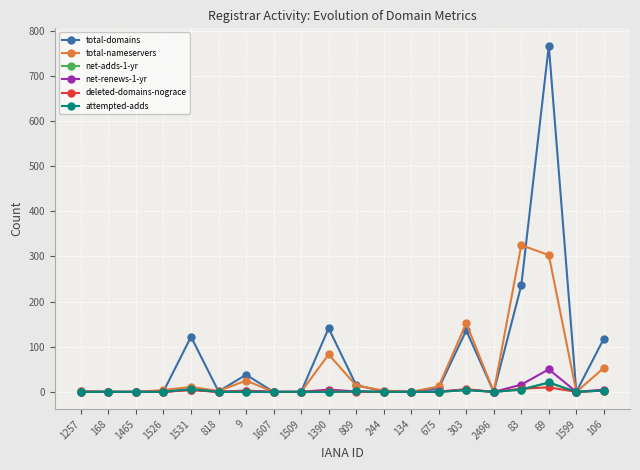

What is the difference between the maximum and minimum values in the net-renews-1-yr series?

50